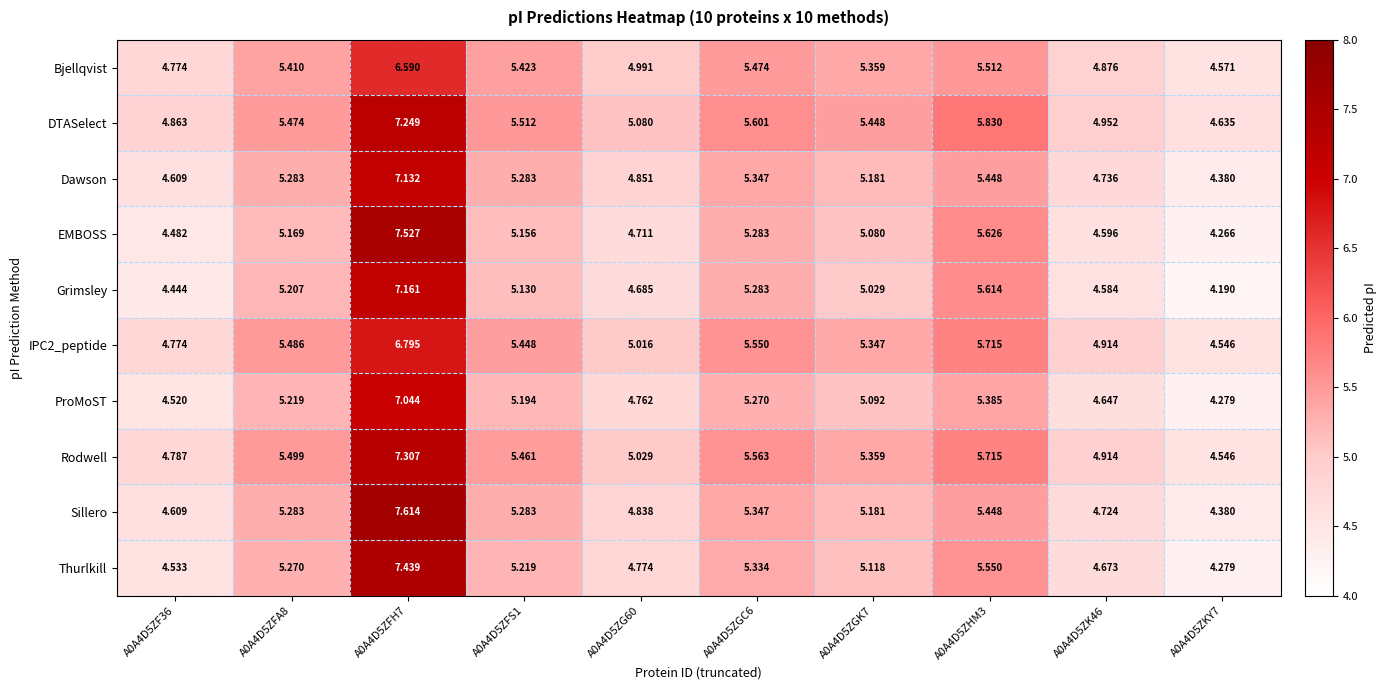

Between A0A4D5ZFA8 and A0A4D5ZFS1, which series saw the biggest shift?

Grimsley